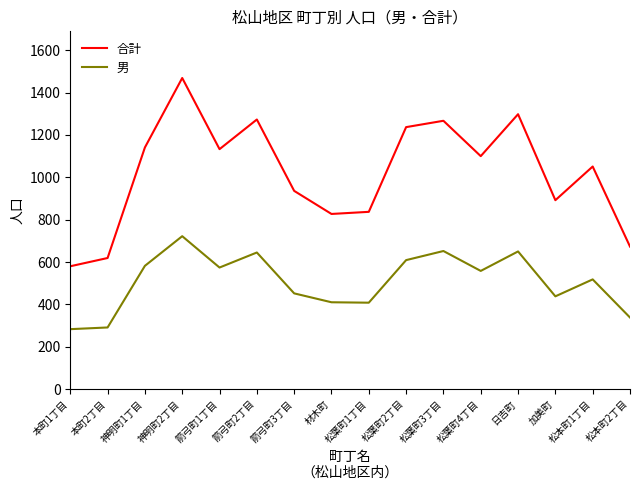

Is it true that 合計 equals 749 at 日吉町?

False